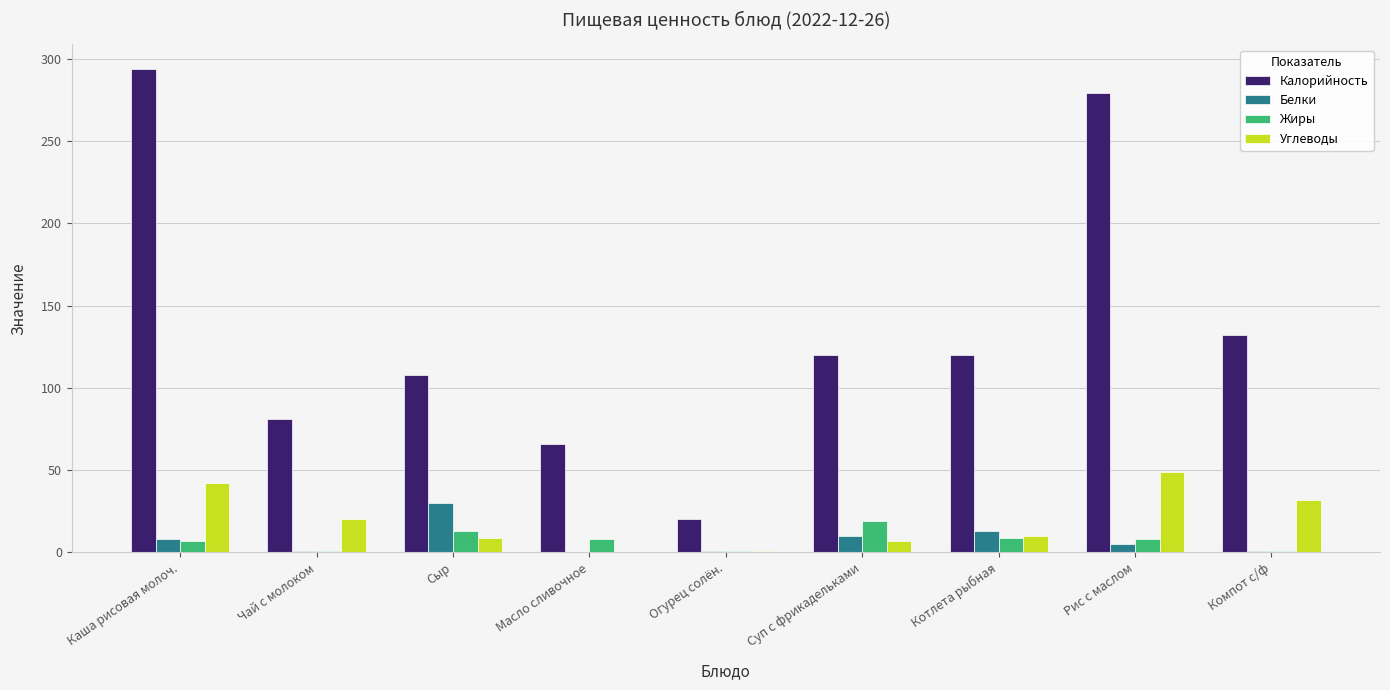

What is the total value across all series at Компот с/ф?

166